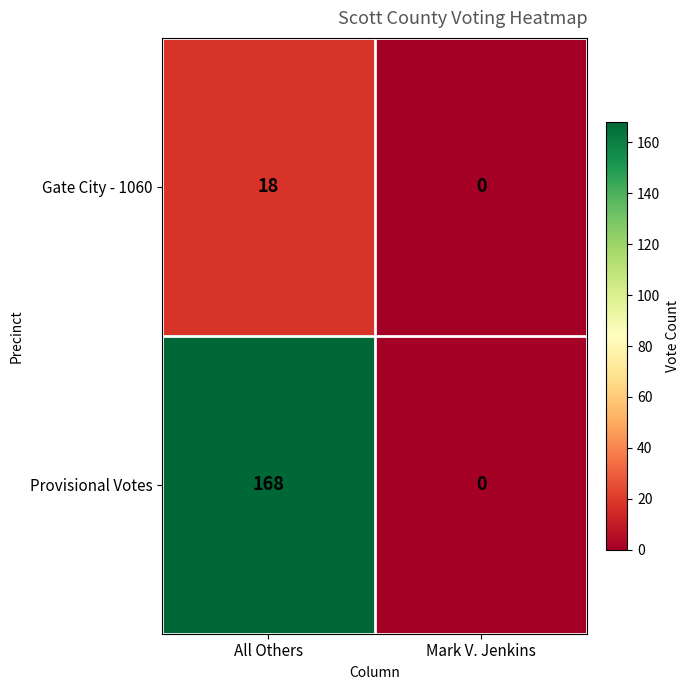

How many data points in Provisional Votes are less than 168?

1